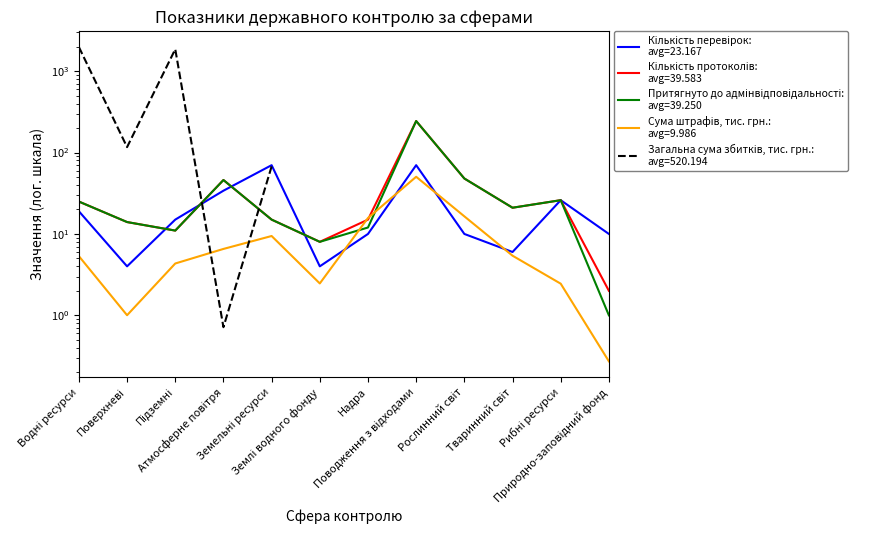

Reading left to right, transcribe all the data shown in this chart.

Кількість перевірок: Водні ресурси=19.0	Поверхневі=4.0	Підземні=15.0	Атмосферне повітря=34.0	Земельні ресурси=70.0	Землі водного фонду=4.0	Надра=10.0	Поводження з відходами=70.0	Рослинний світ=10.0	Тваринний світ=6.0	Рибні ресурси=26.0	Природно-заповідний фонд=10.0
Кількість протоколів: Водні ресурси=25.0	Поверхневі=14.0	Підземні=11.0	Атмосферне повітря=46.0	Земельні ресурси=15.0	Землі водного фонду=8.0	Надра=15.0	Поводження з відходами=244.0	Рослинний світ=48.0	Тваринний світ=21.0	Рибні ресурси=26.0	Природно-заповідний фонд=2.0
Притягнуто до адмінвідповідальності: Водні ресурси=25.0	Поверхневі=14.0	Підземні=11.0	Атмосферне повітря=46.0	Земельні ресурси=15.0	Землі водного фонду=8.0	Надра=12.0	Поводження з відходами=244.0	Рослинний світ=48.0	Тваринний світ=21.0	Рибні ресурси=26.0	Природно-заповідний фонд=1.0
Сума штрафів, тис. грн.: Водні ресурси=5.3	Поверхневі=1.0	Підземні=4.3	Атмосферне повітря=6.5	Земельні ресурси=9.4	Землі водного фонду=2.5	Надра=15.7	Поводження з відходами=50.4	Рослинний світ=16.5	Тваринний світ=5.4	Рибні ресурси=2.4	Природно-заповідний фонд=0.3